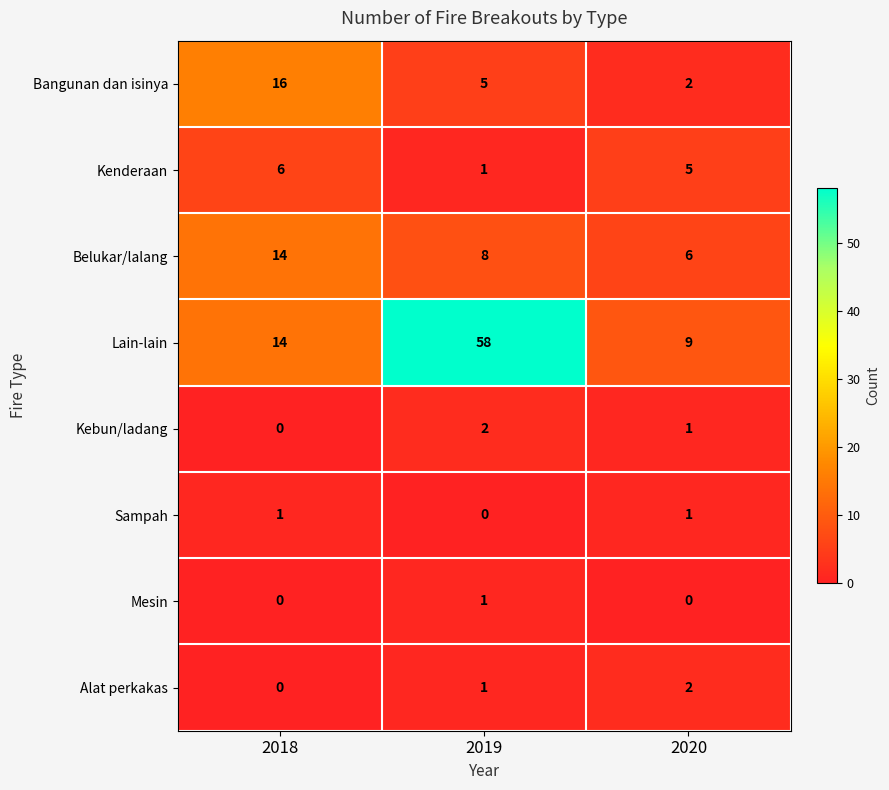

Reading left to right, extract all data points from this chart.

Bangunan dan isinya: 16	5	2
Kenderaan: 6	1	5
Belukar/lalang: 14	8	6
Lain-lain: 14	58	9
Kebun/ladang: 0	2	1
Sampah: 1	0	1
Mesin: 0	1	0
Alat perkakas: 0	1	2